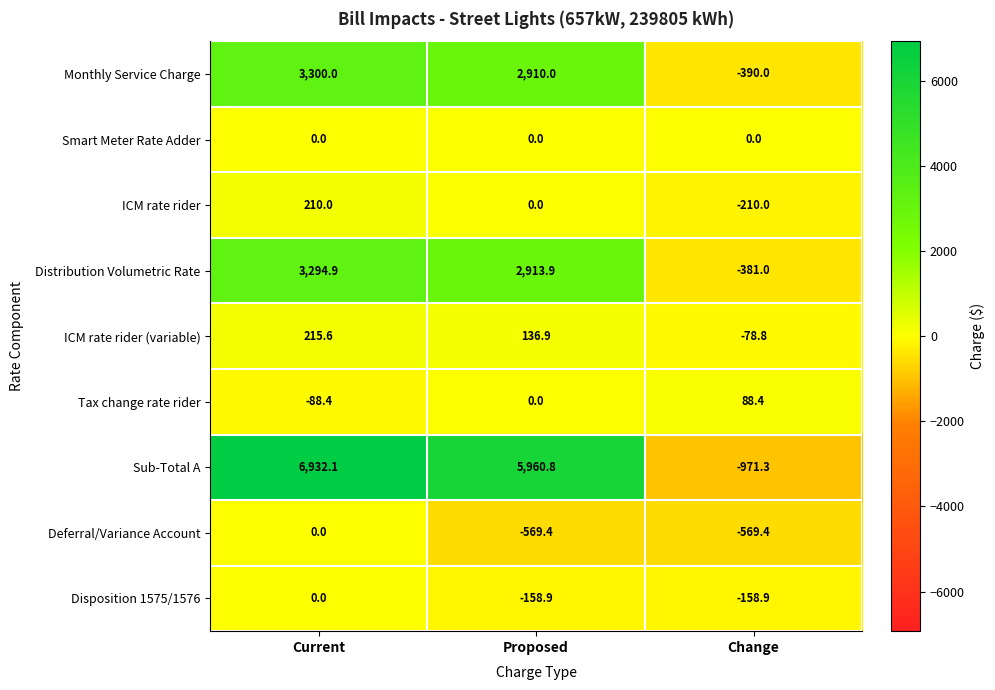

Which series changed the most between Current and Proposed?

Sub-Total A